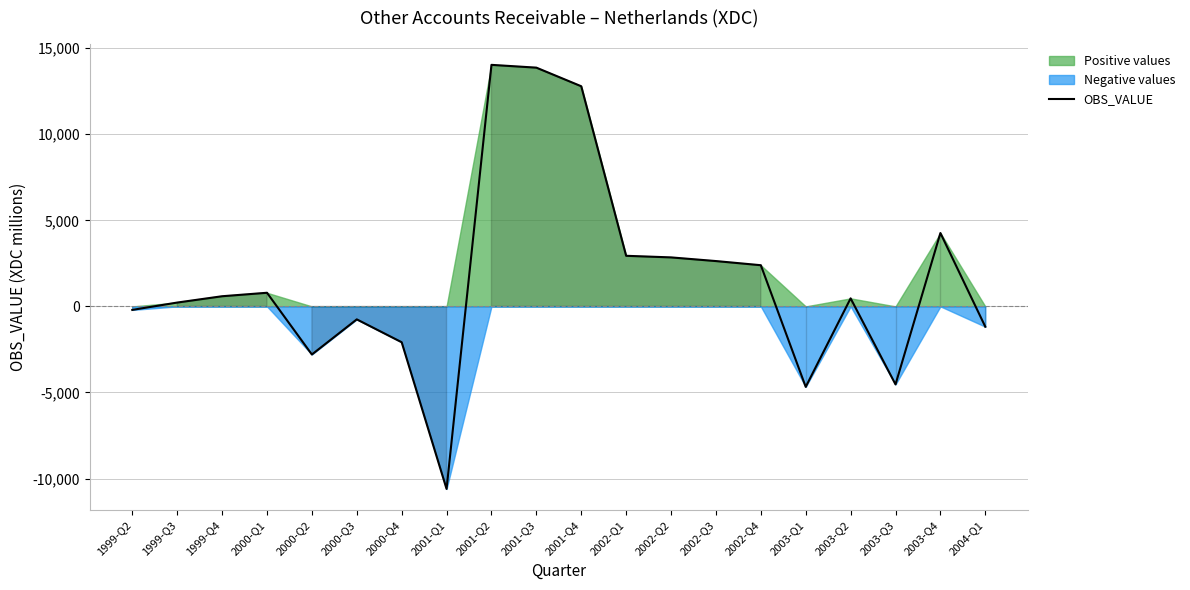

What is the average value?

1550